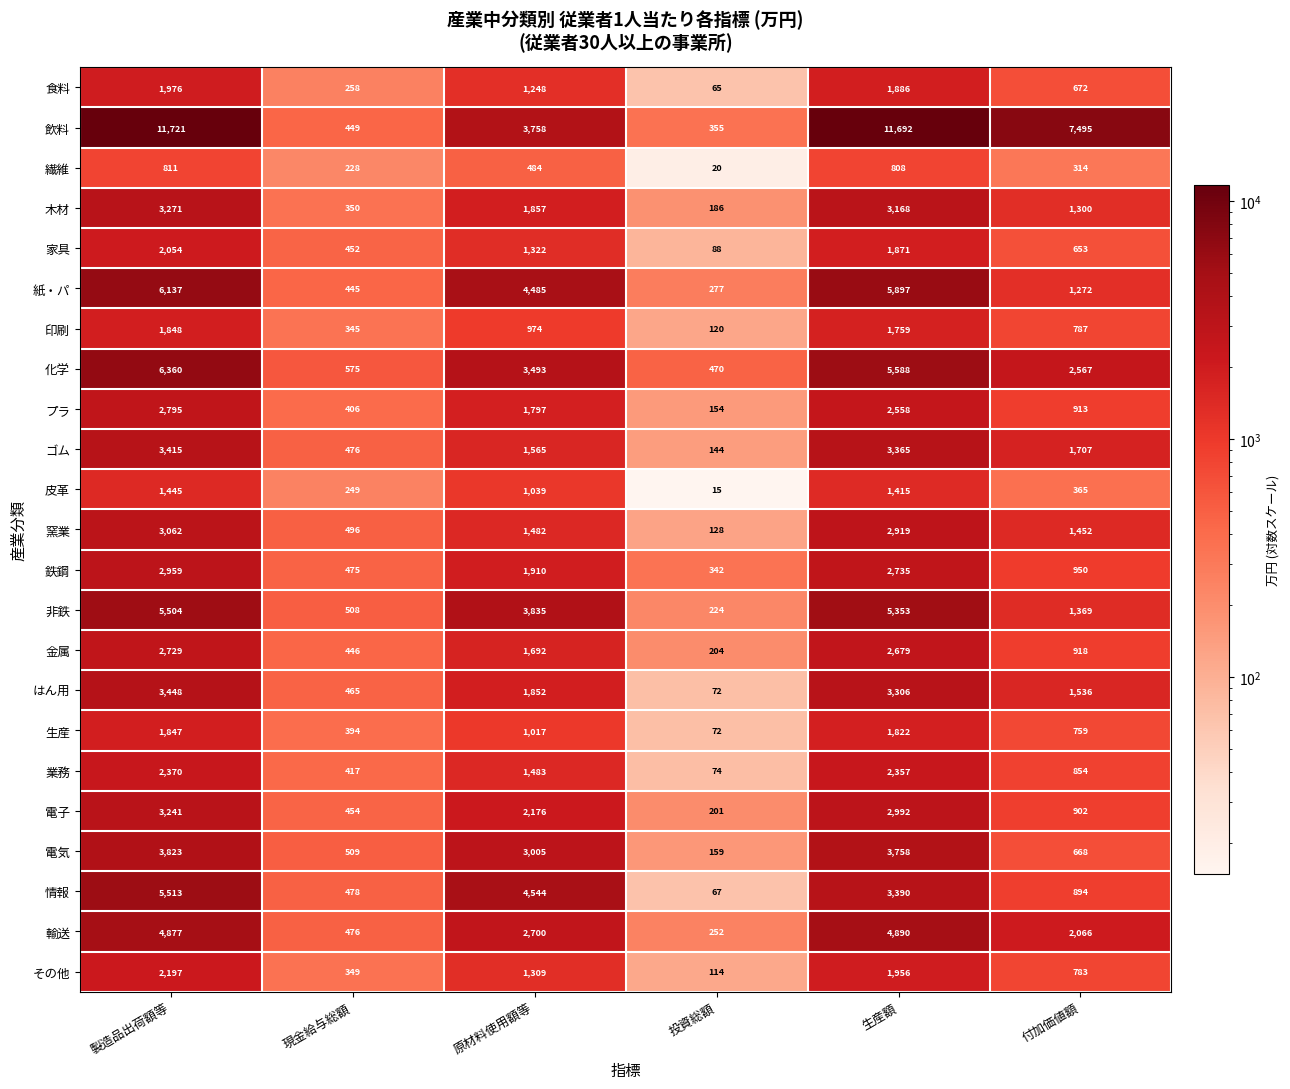

Which series has the largest total across all categories?

飲料